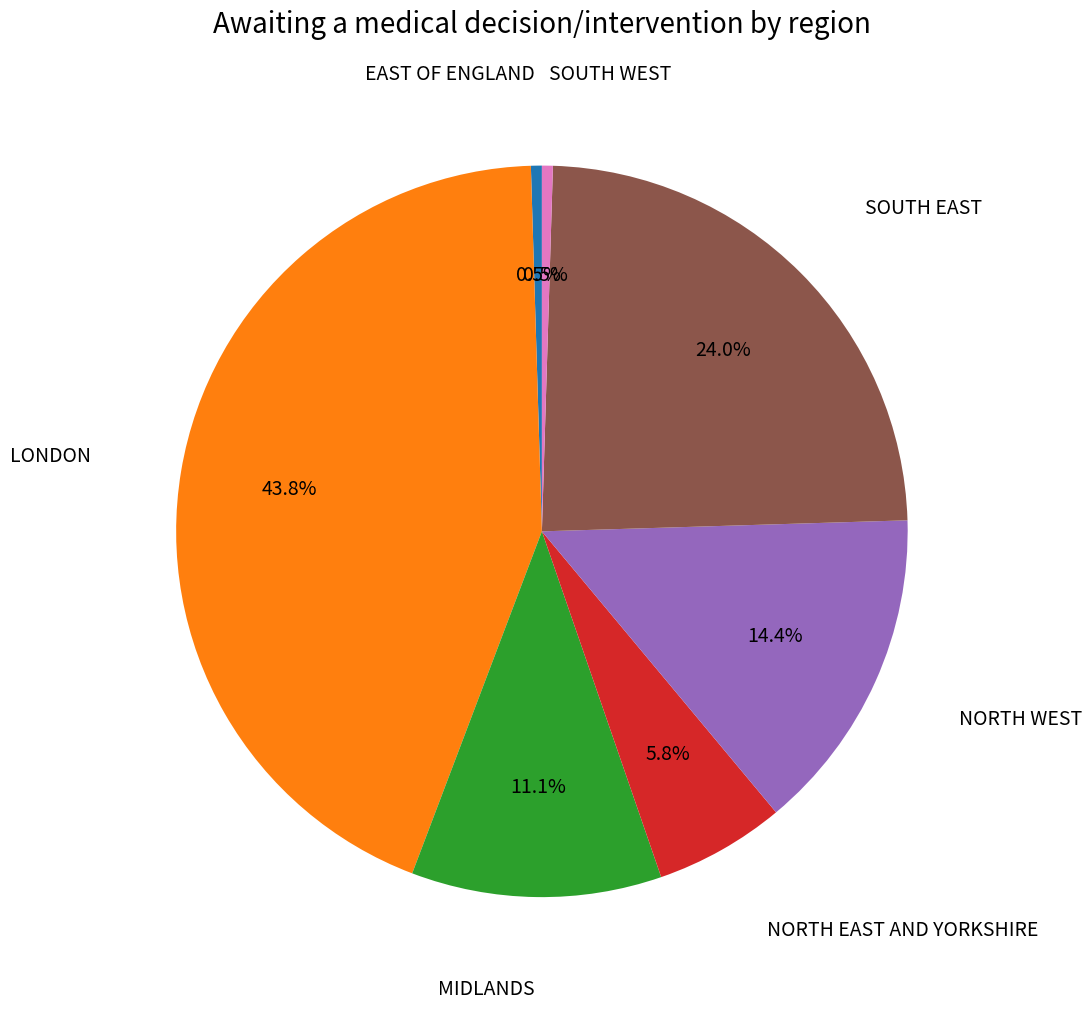

What is the largest slice in the pie chart?

LONDON